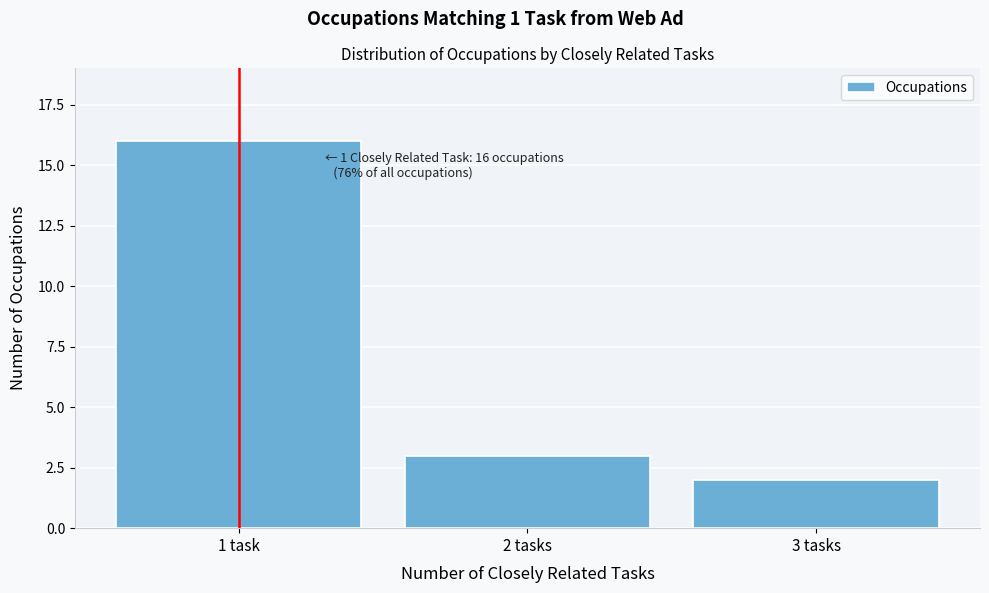

Reading right to left, what are all the values shown in this chart?

3 tasks=2	2 tasks=3	1 task=16